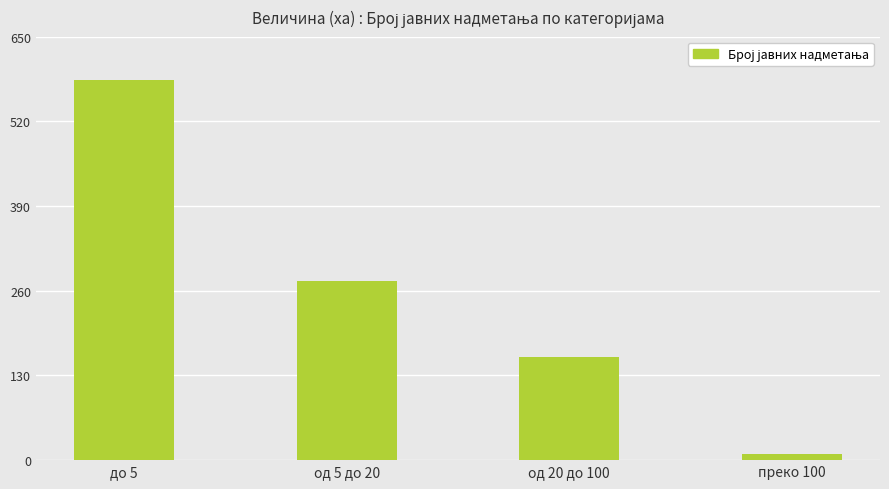

Rank the categories by value from highest to lowest.

до 5, од 5 до 20, од 20 до 100, преко 100